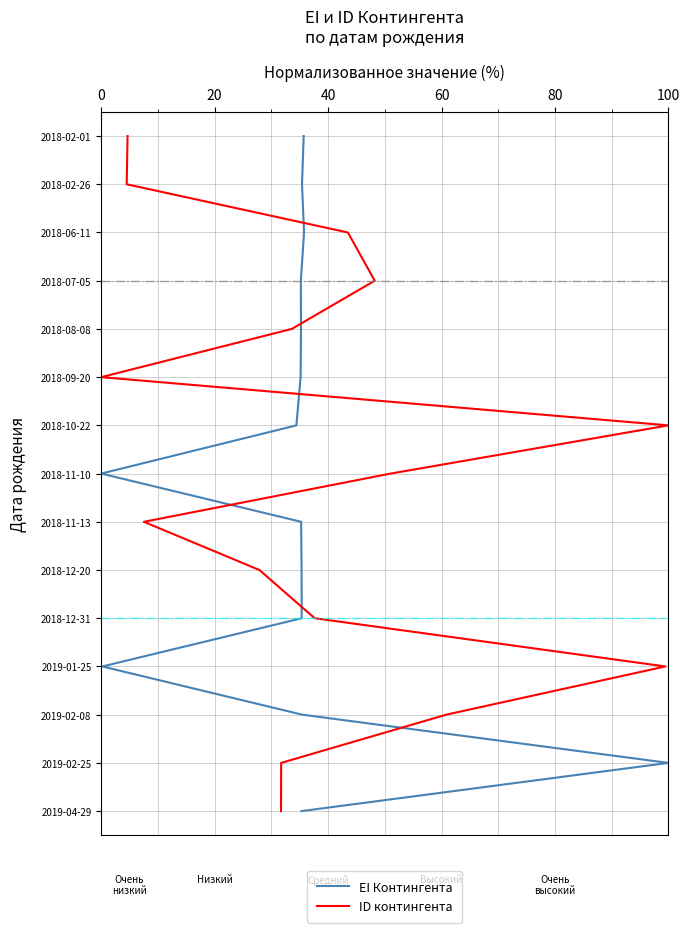

What is the average value of the EI Контингента series?

7